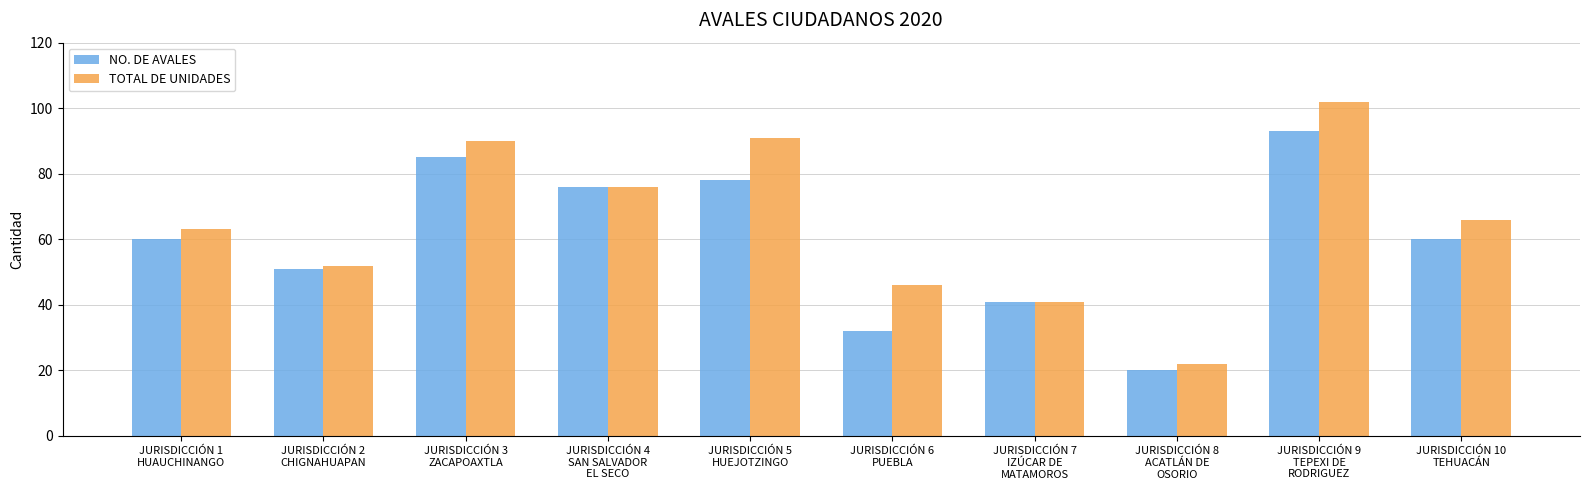

The value of TOTAL DE UNIDADES at JURISDICCIÓN 9
TEPEXI DE
RODRIGUEZ is 102. True or false?

True